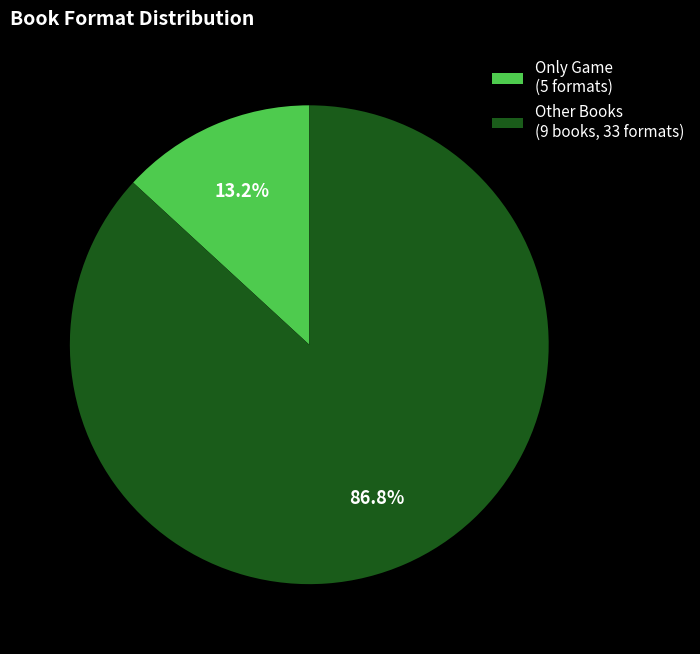

Which category has the biggest portion of the pie?

Other Books (9 books, 33 formats)